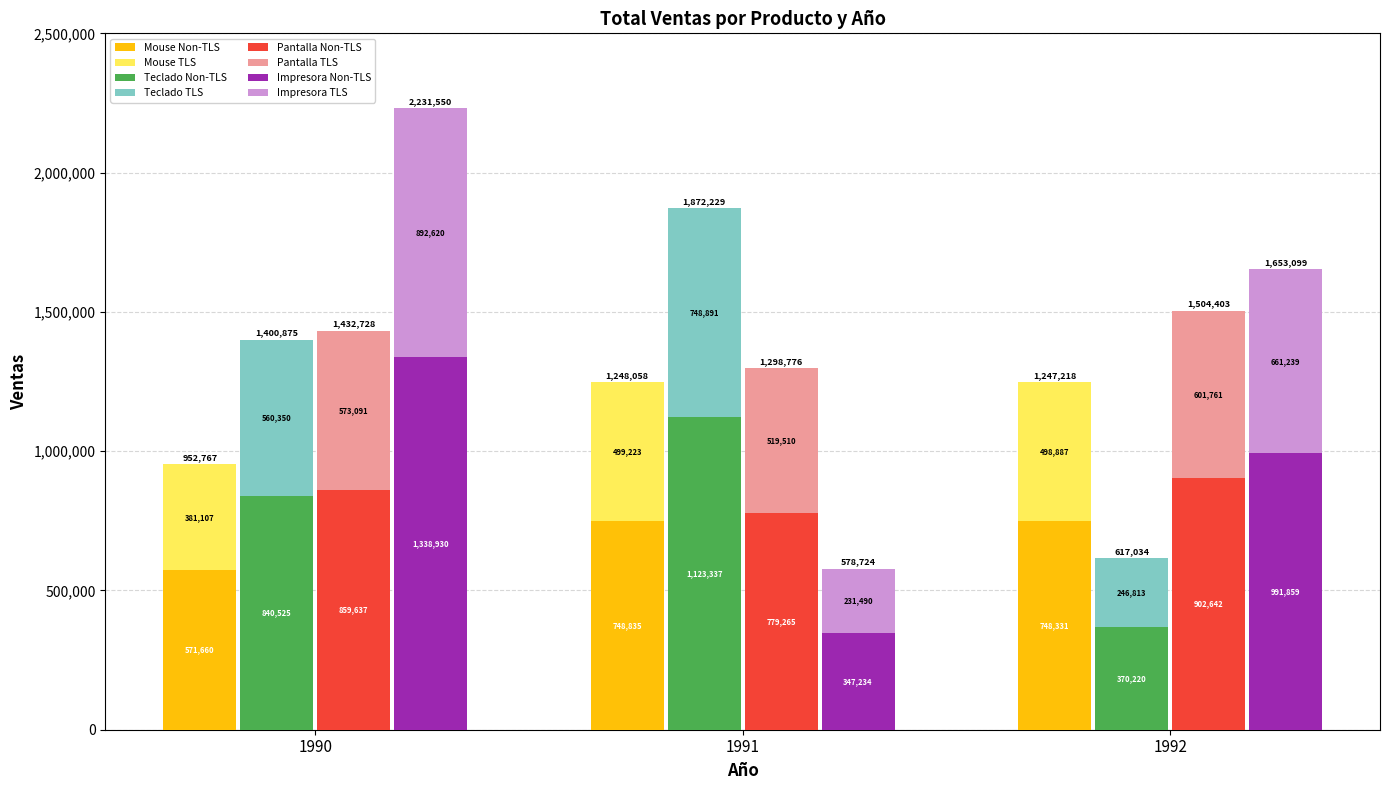

Read the 1991 value at 1991.

578723.8